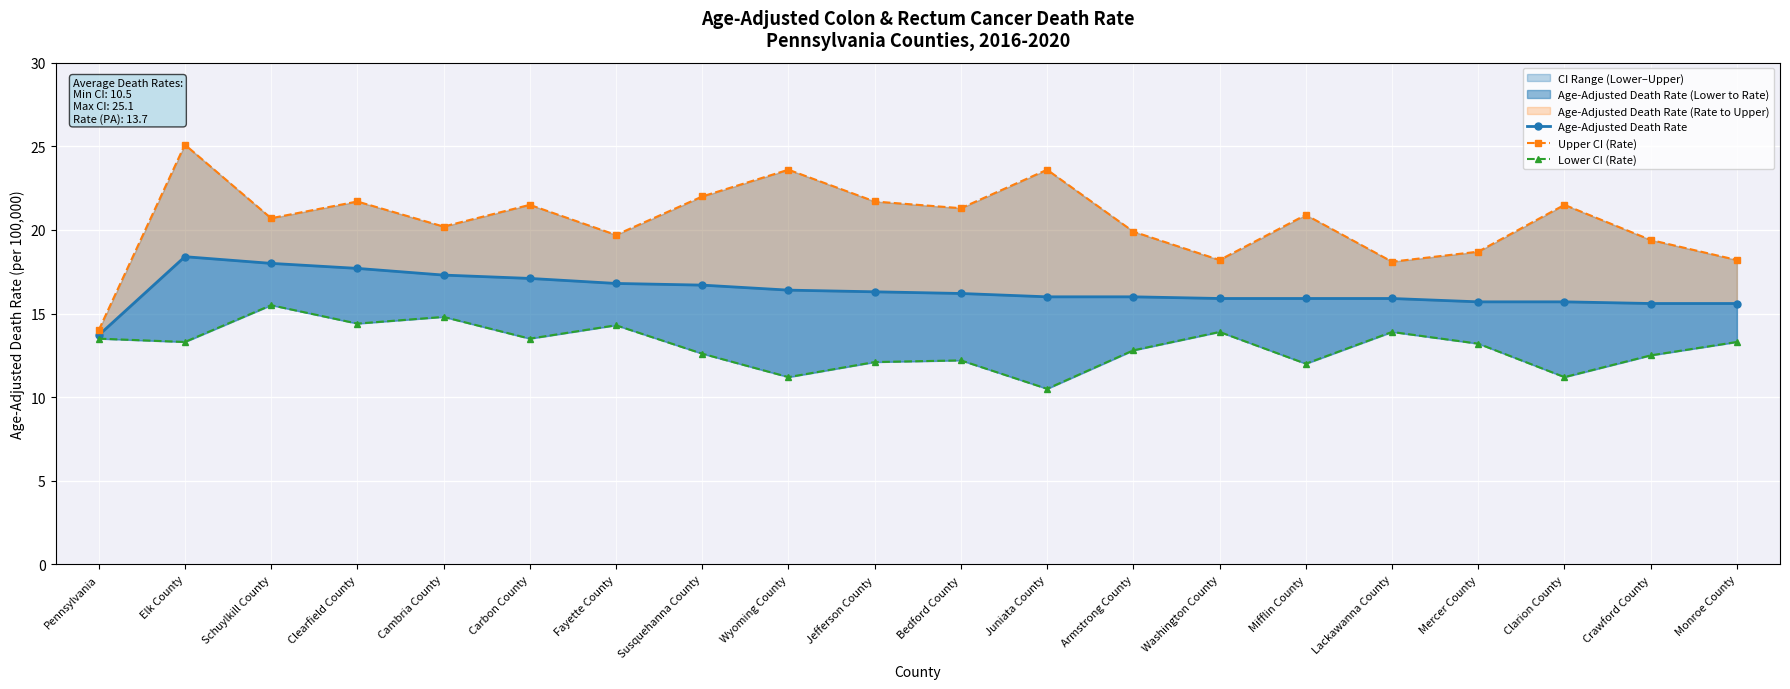

What is the difference between the Lower CI (Rate) values at Fayette County and Jefferson County?

2.2